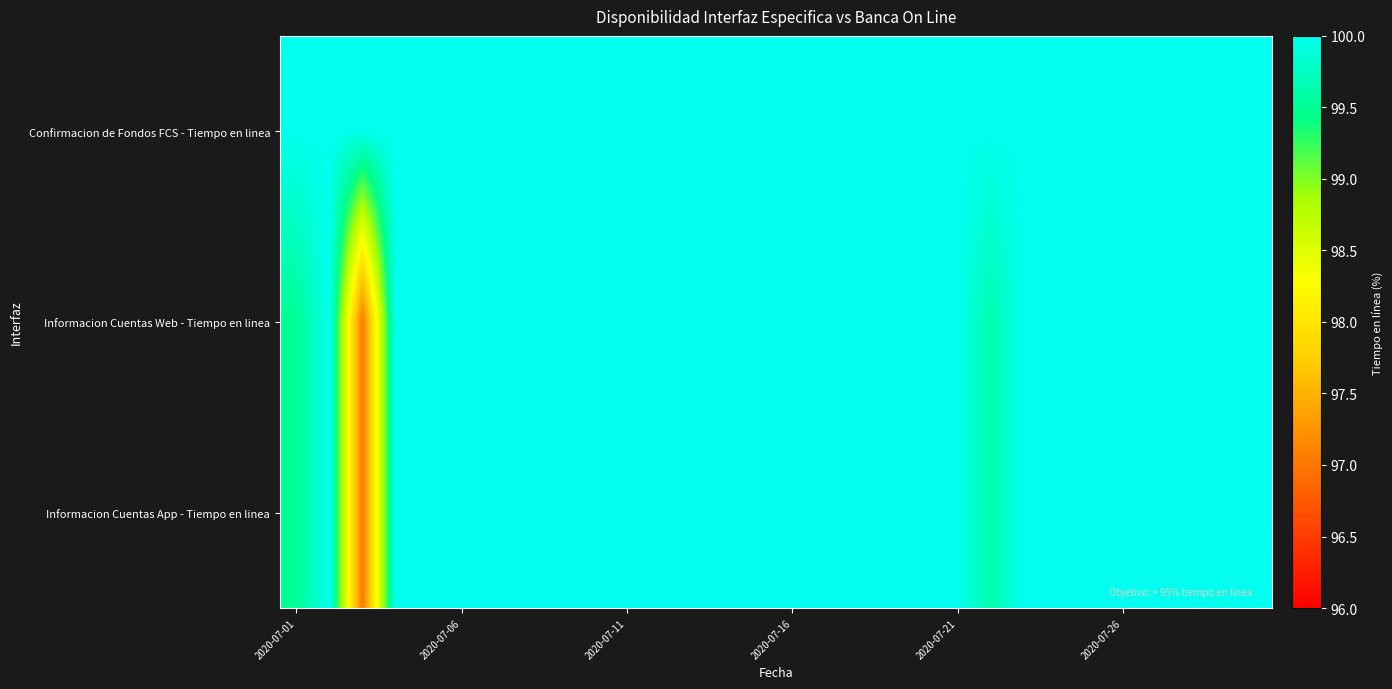

At which category does the chart reach its peak across all series?

2020-07-01